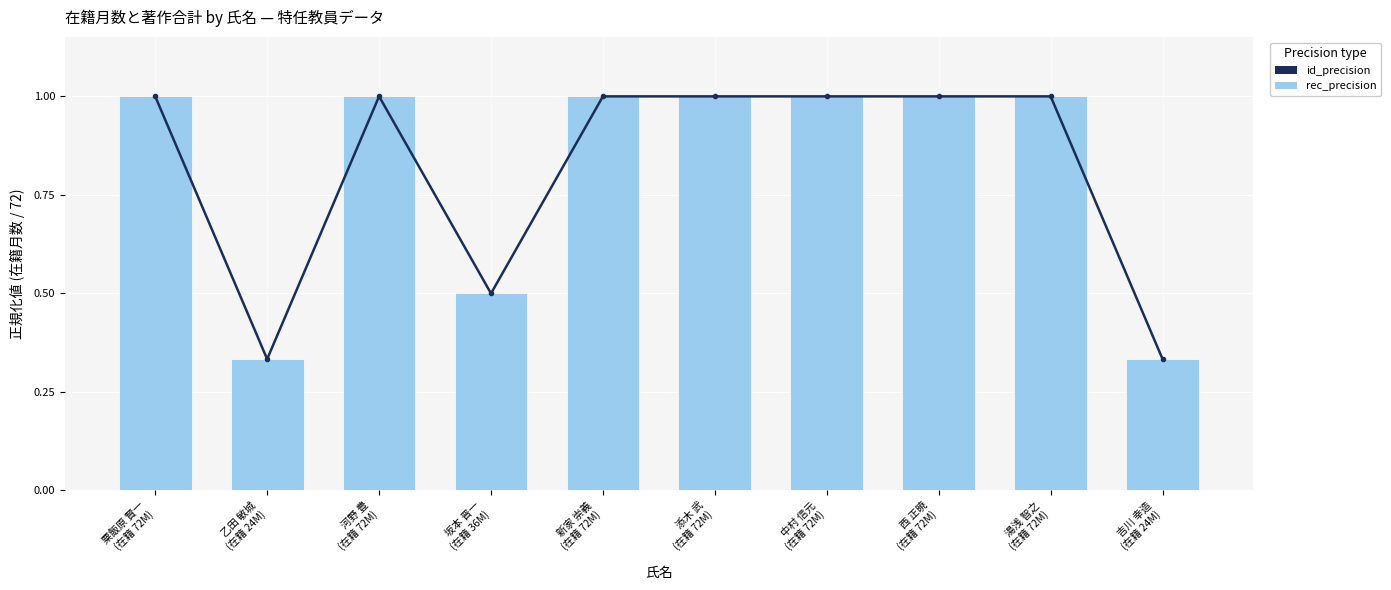

Reading right to left, list all the values displayed in this chart.

id_precision: 吉川 幸造
(在籍 24M)=0.3	湯浅 智之
(在籍 72M)=1.0	西 正暁
(在籍 72M)=1.0	中村 信元
(在籍 72M)=1.0	添木 武
(在籍 72M)=1.0	新家 崇義
(在籍 72M)=1.0	坂本 晋一
(在籍 36M)=0.5	河野 豊
(在籍 72M)=1.0	乙田 敏城
(在籍 24M)=0.3	粟飯原 賢一
(在籍 72M)=1.0
rec_precision: 吉川 幸造
(在籍 24M)=0.3	湯浅 智之
(在籍 72M)=1.0	西 正暁
(在籍 72M)=1.0	中村 信元
(在籍 72M)=1.0	添木 武
(在籍 72M)=1.0	新家 崇義
(在籍 72M)=1.0	坂本 晋一
(在籍 36M)=0.5	河野 豊
(在籍 72M)=1.0	乙田 敏城
(在籍 24M)=0.3	粟飯原 賢一
(在籍 72M)=1.0